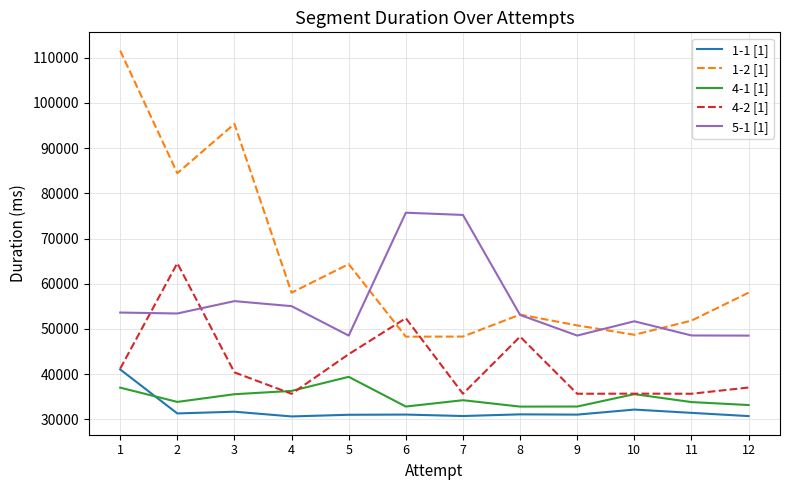

At which category does 4-1 [1] reach its first local valley?

2